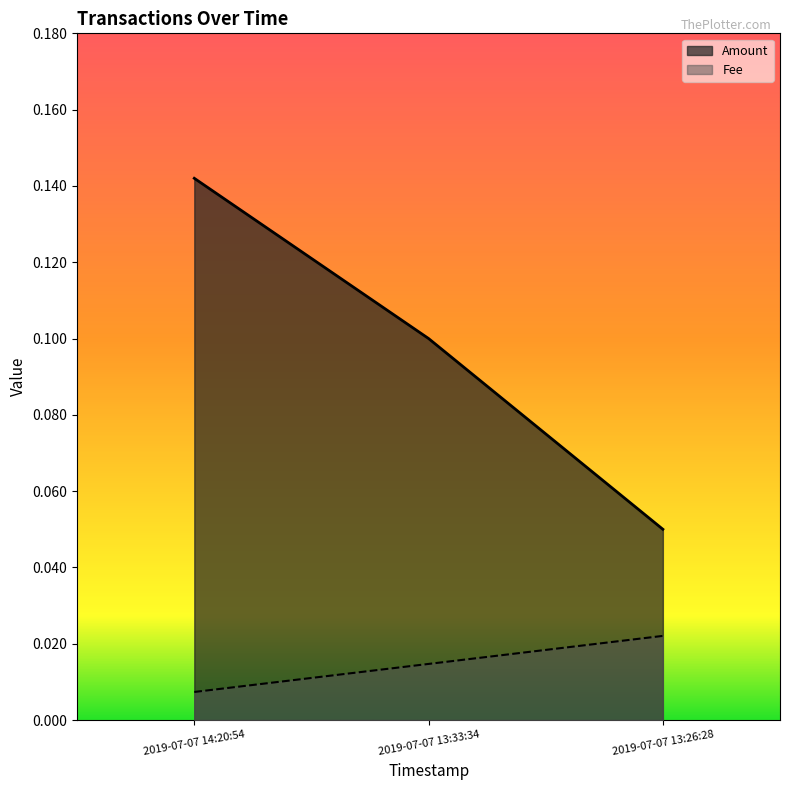

How many categories are shown in the chart?

3